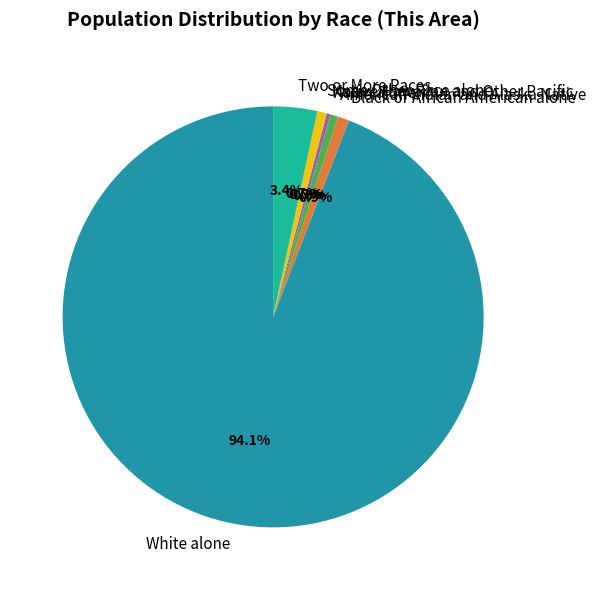

Is it true that Some Other Race alone is 1% of the pie?

True